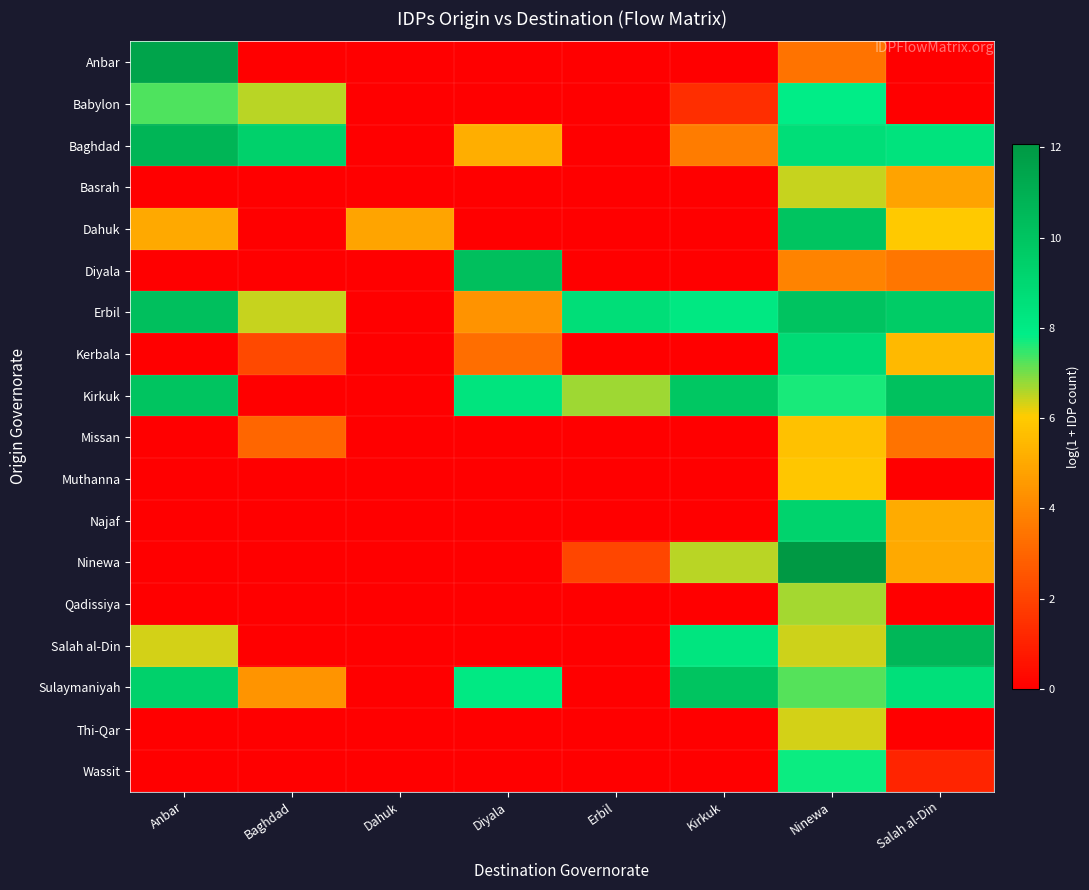

At which category is the sum across all series the highest?

Ninewa